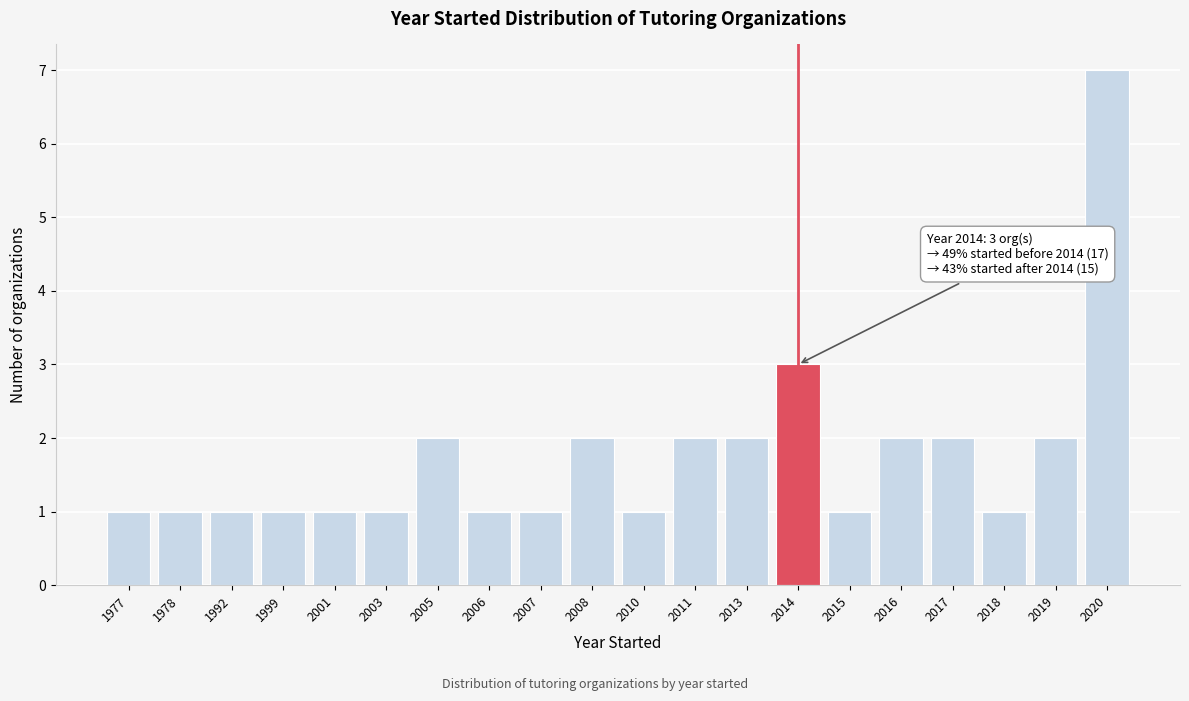

Reading left to right, what are all the values shown in this chart?

1	1	1	1	1	1	2	1	1	2	1	2	2	3	1	2	2	1	2	7